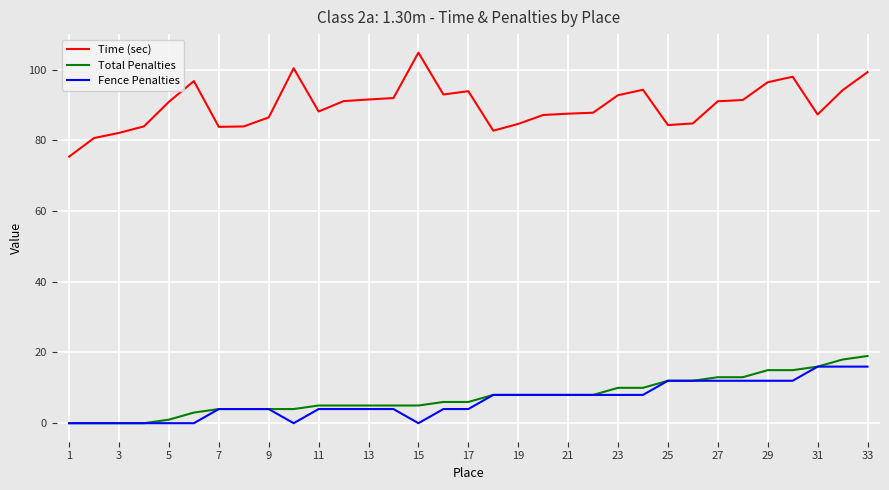

What is the minimum value for Time (sec)?

75.4